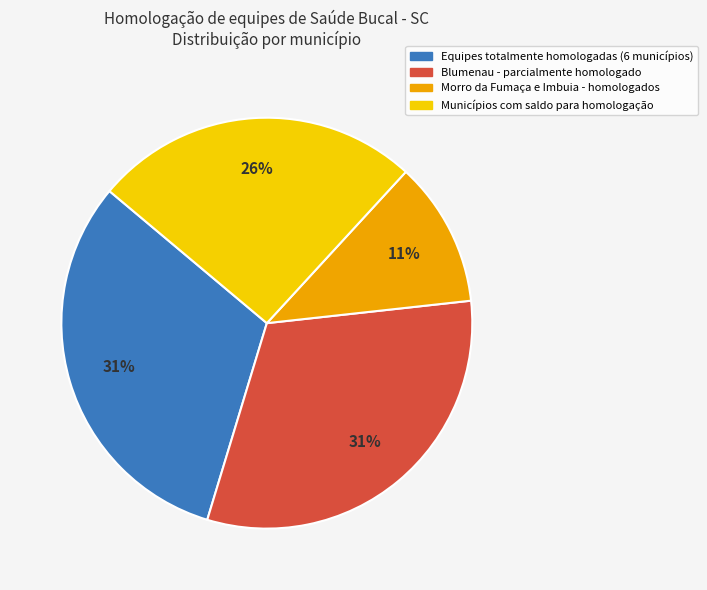

How many segments does this pie chart have?

4